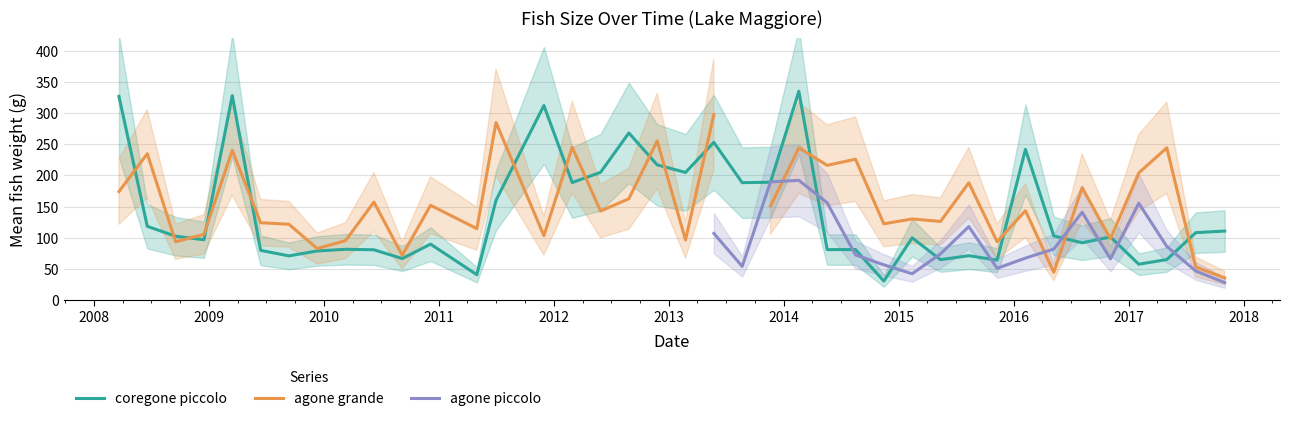

What is the lowest value of the coregone piccolo series?

30.9